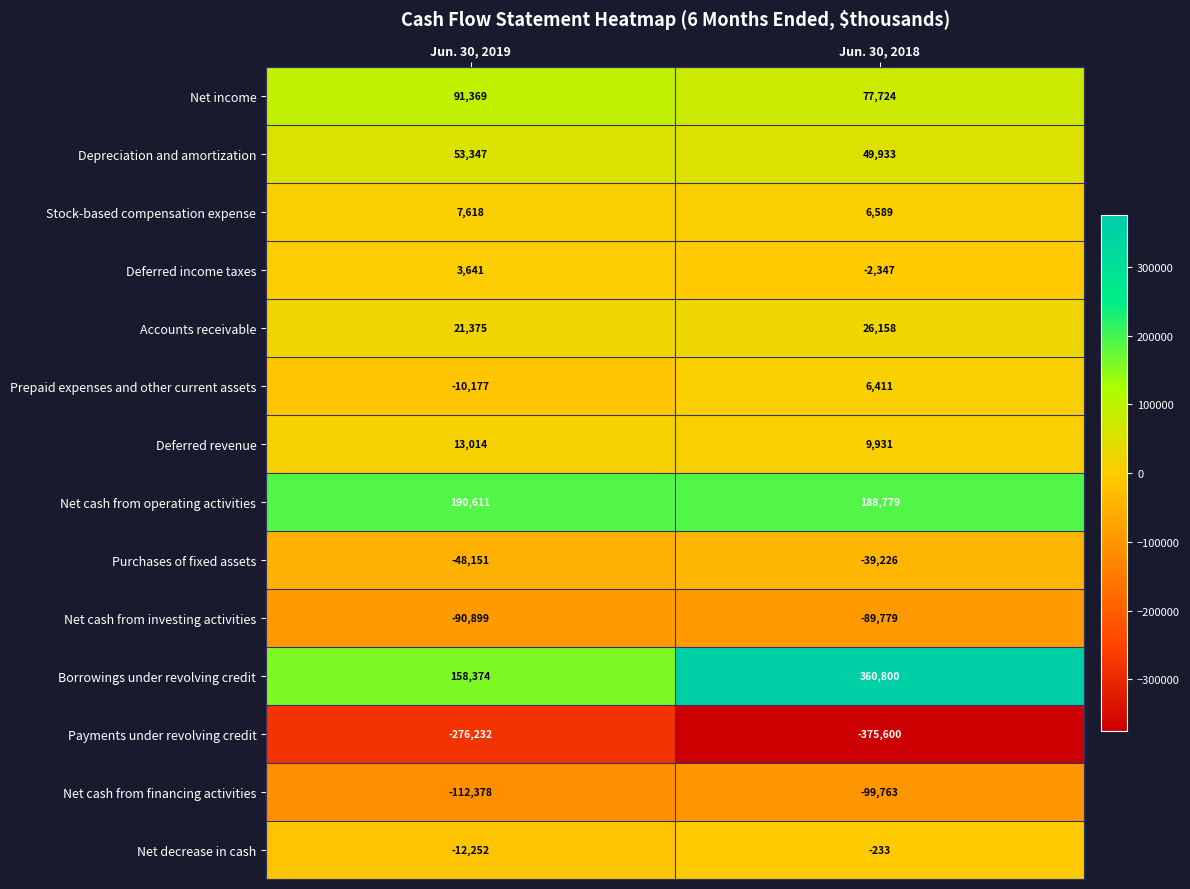

True or false: Net cash from financing activities has a value of -147192 at Jun. 30, 2018.

False